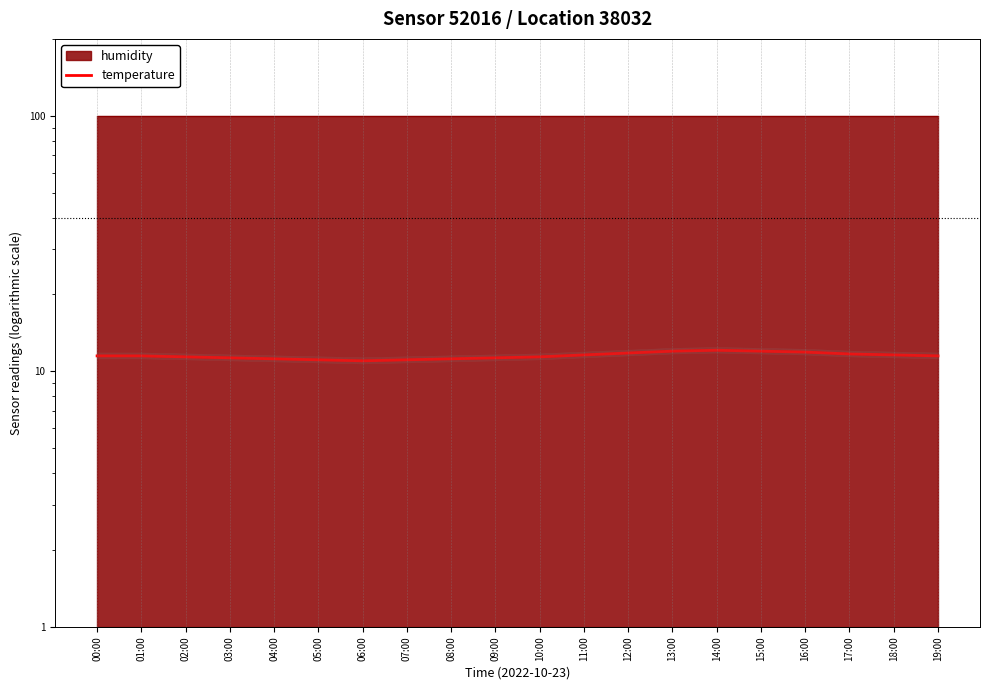

What is the sum of all values?

230.2